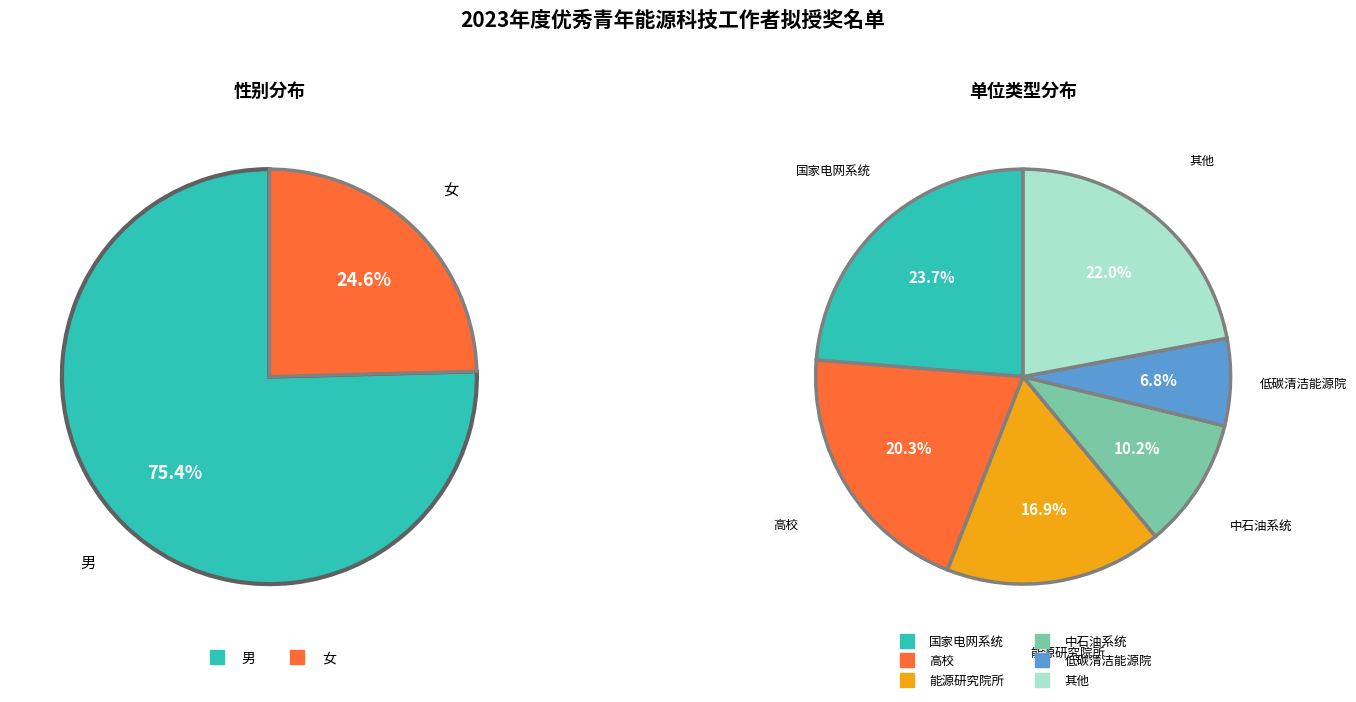

What percentage is the 女 slice, to the nearest percent?

25%